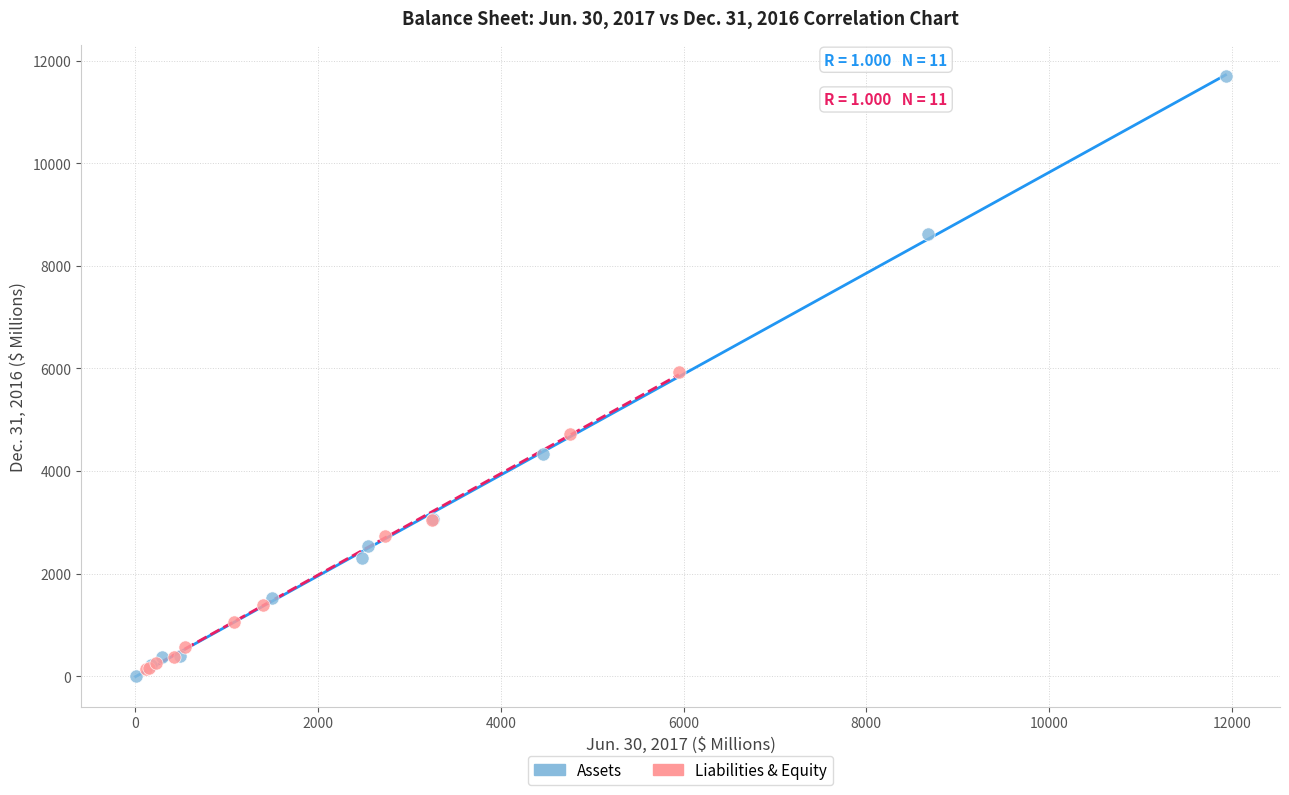

Which series has the widest spread of Y values?

Assets